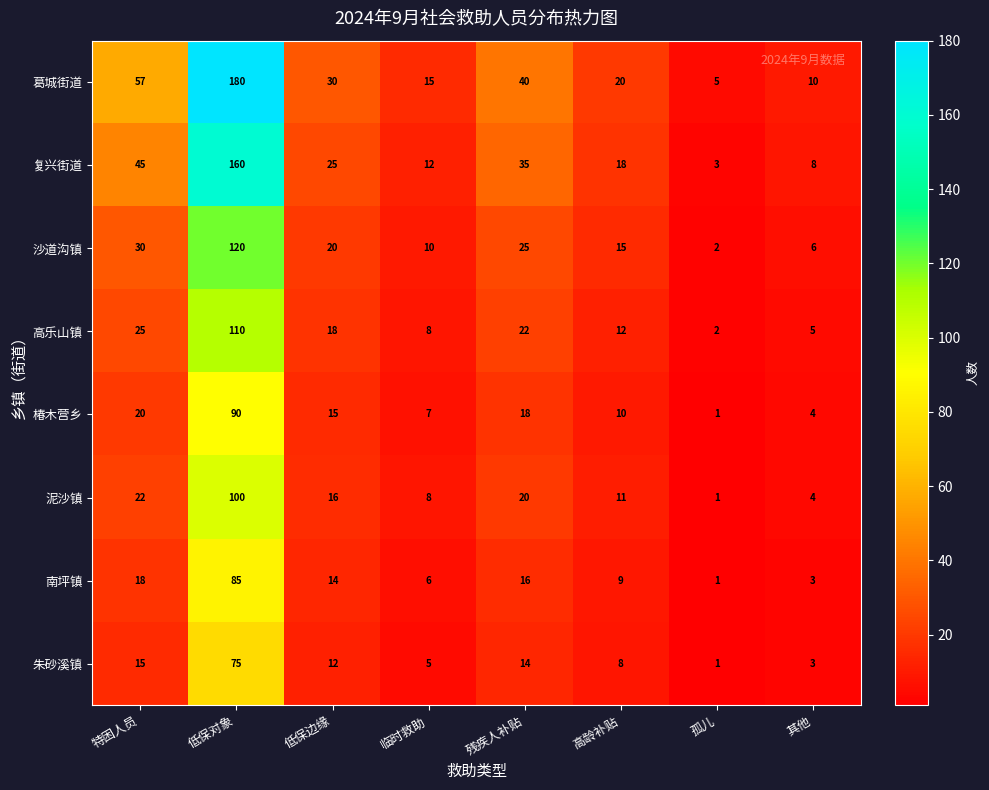

Rank the categories by 南坪镇 value from lowest to highest.

孤儿, 其他, 临时救助, 高龄补贴, 低保边缘, 残疾人补贴, 特困人员, 低保对象